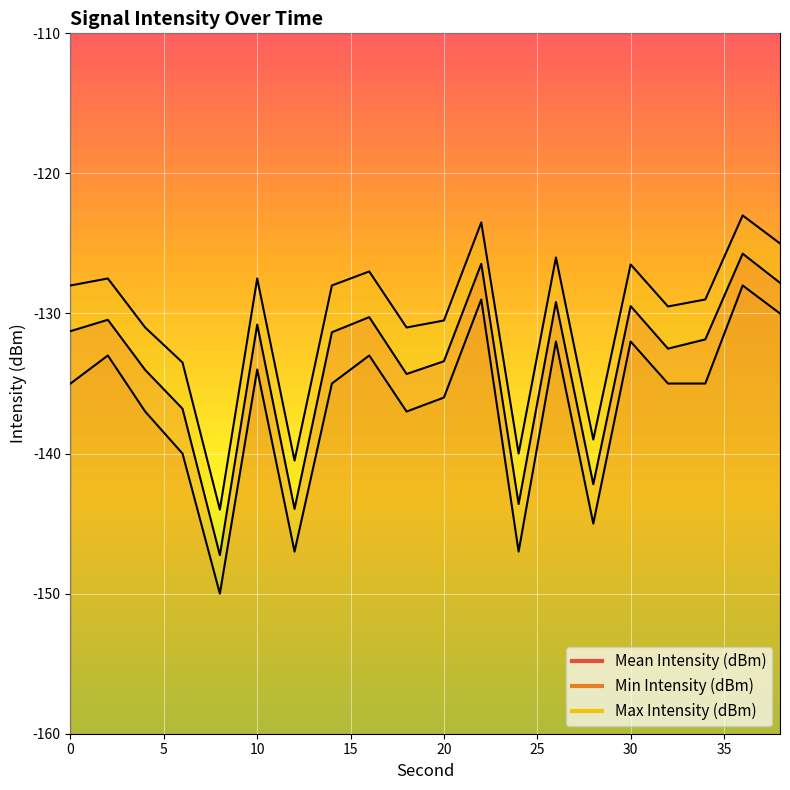

At which label does Mean Intensity (dBm) reach its peak?

36